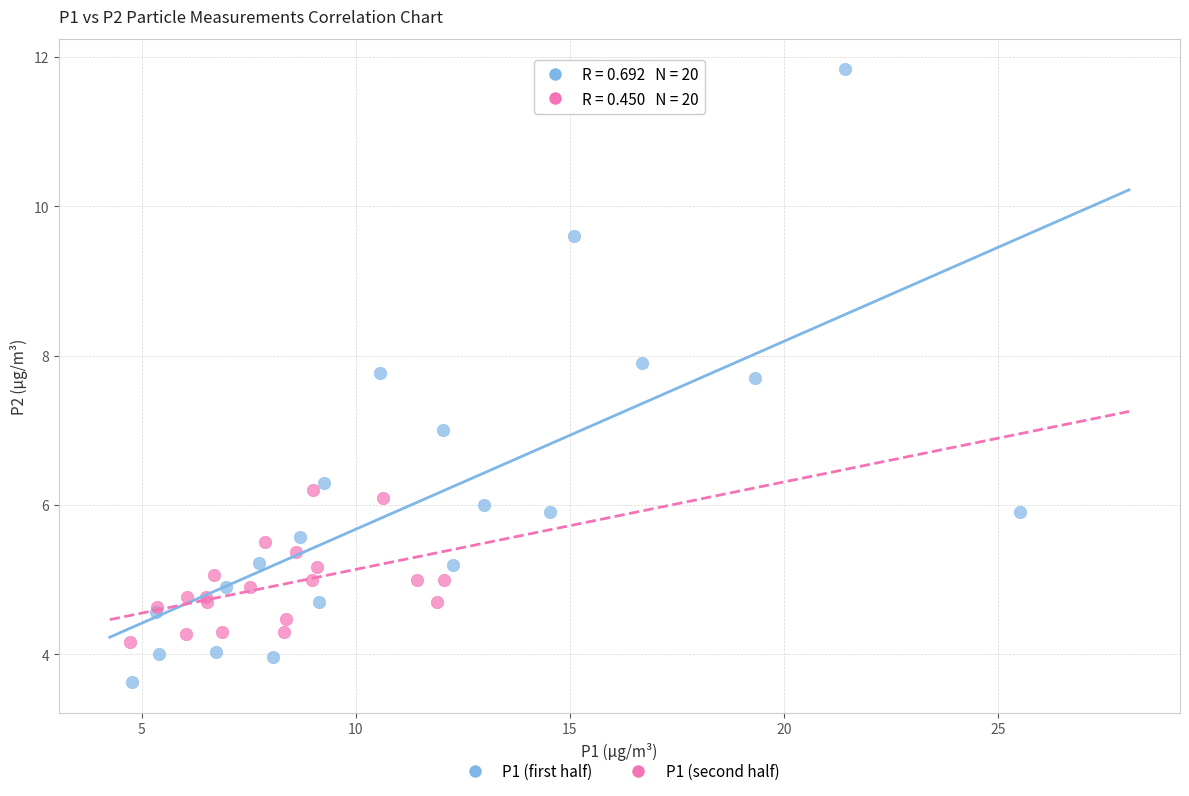

Which series has the largest Y range (max minus min)?

P1 (first half)